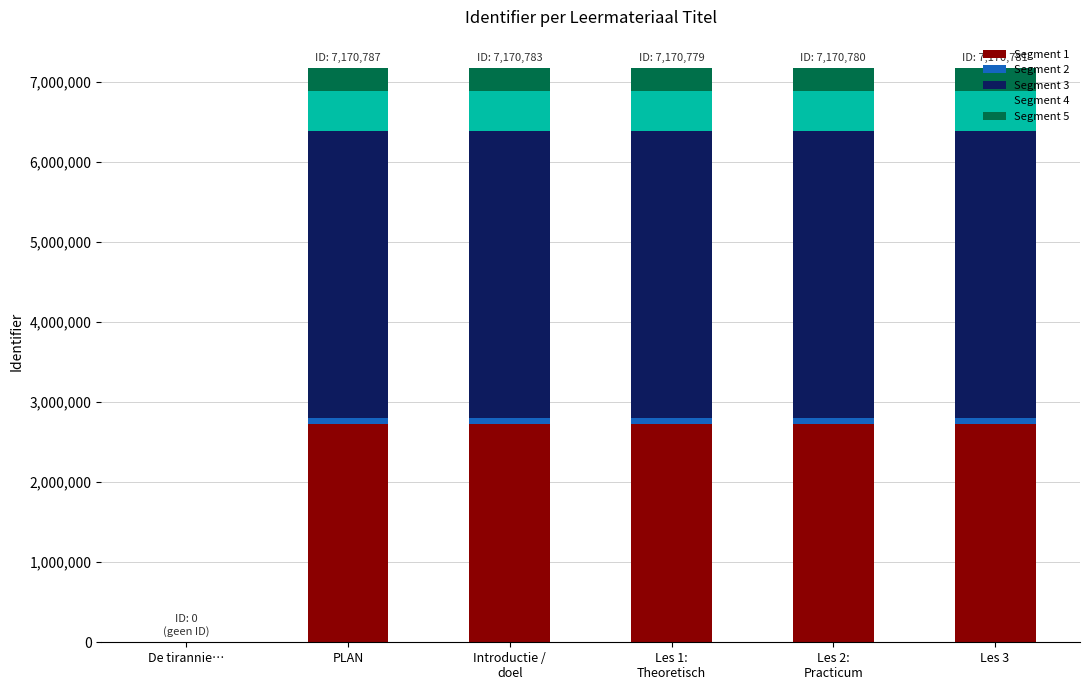

What is the maximum value for Segment 1?

2724899.1